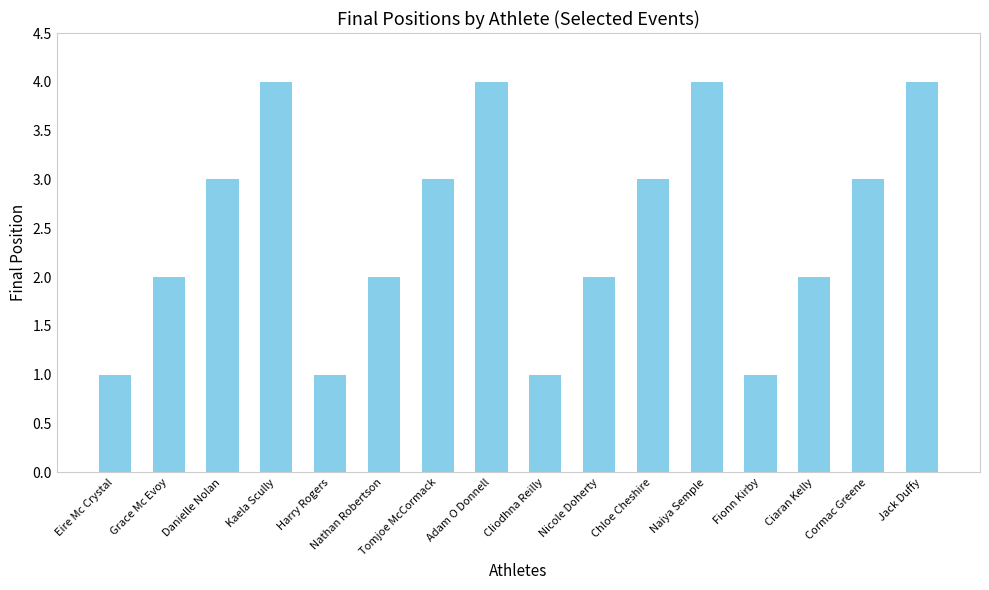

Reading left to right, extract all data points from this chart.

1	2	3	4	1	2	3	4	1	2	3	4	1	2	3	4